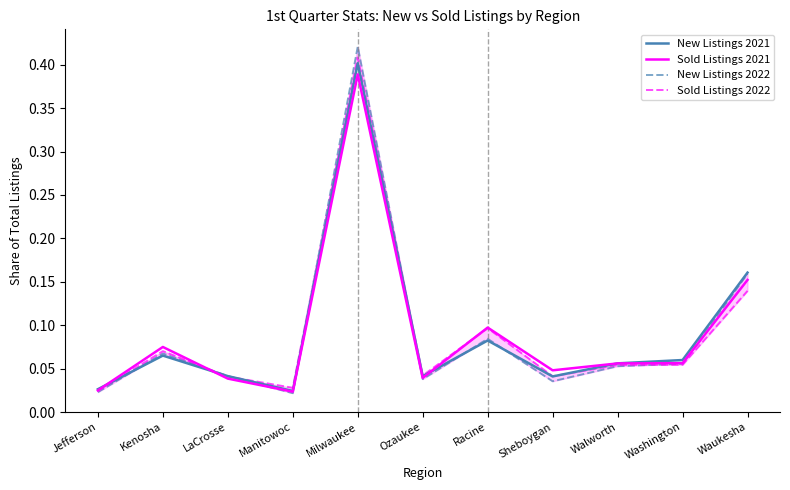

At how many categories does at least one series exceed 0?

11